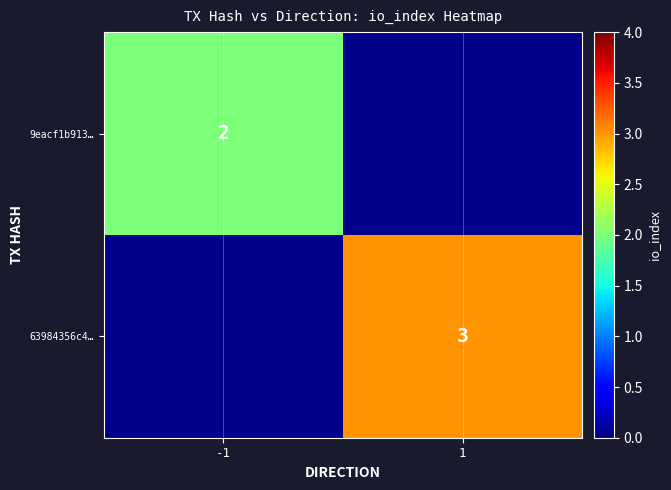

What is the greatest value displayed?

3.0